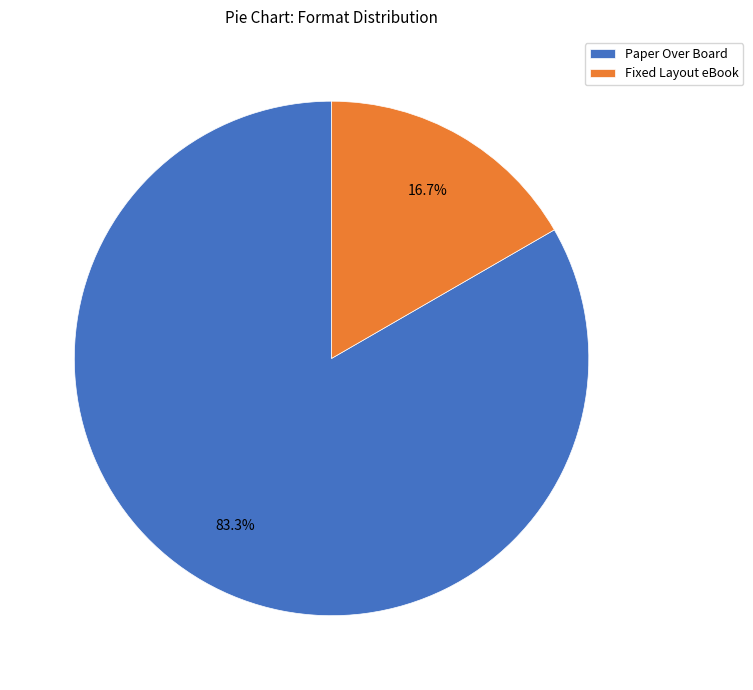

How many segments does this pie chart have?

2